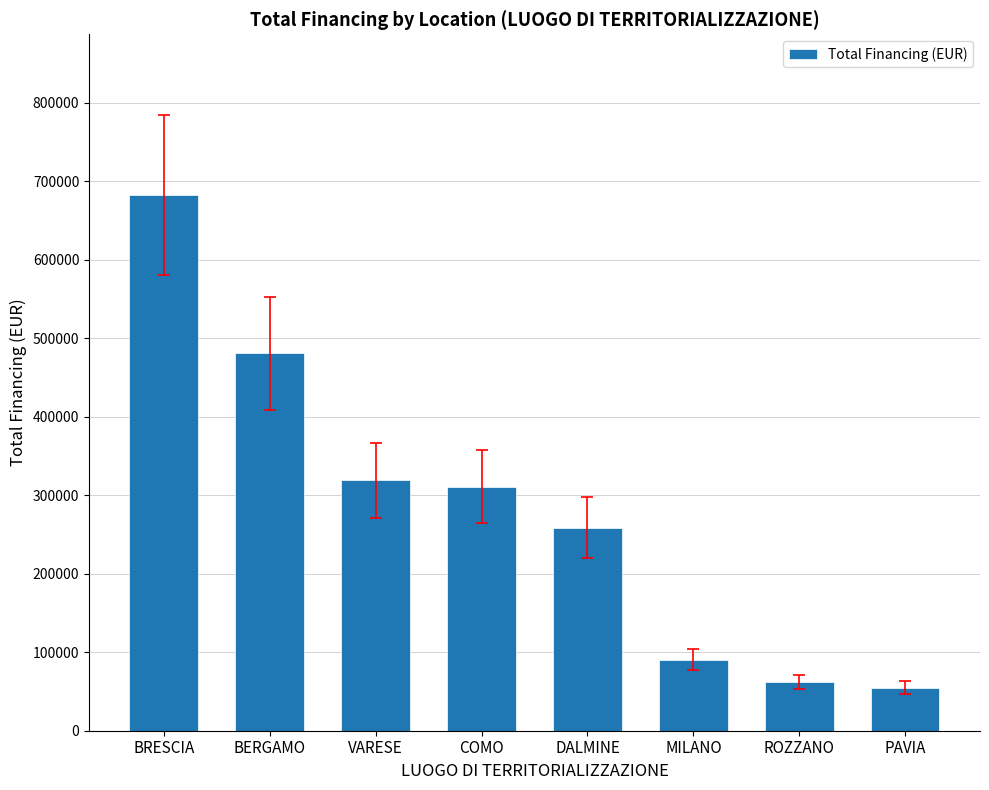

How many values are below 311136?

4